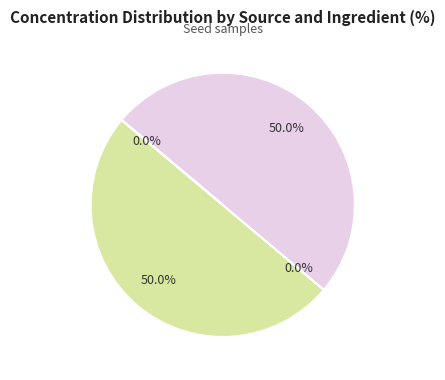

Is there a majority slice in this chart?

No